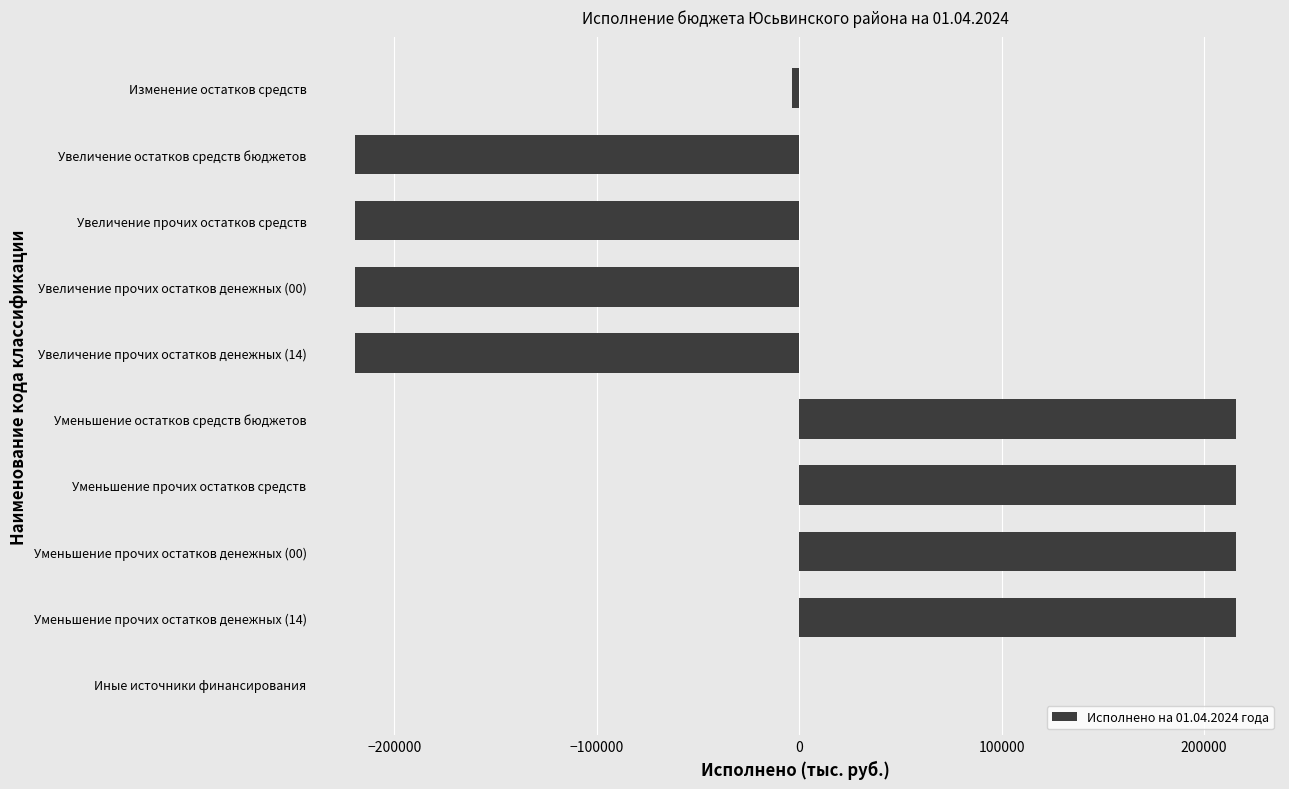

What is the approximate value at Уменьшение остатков средств бюджетов?

215731.1